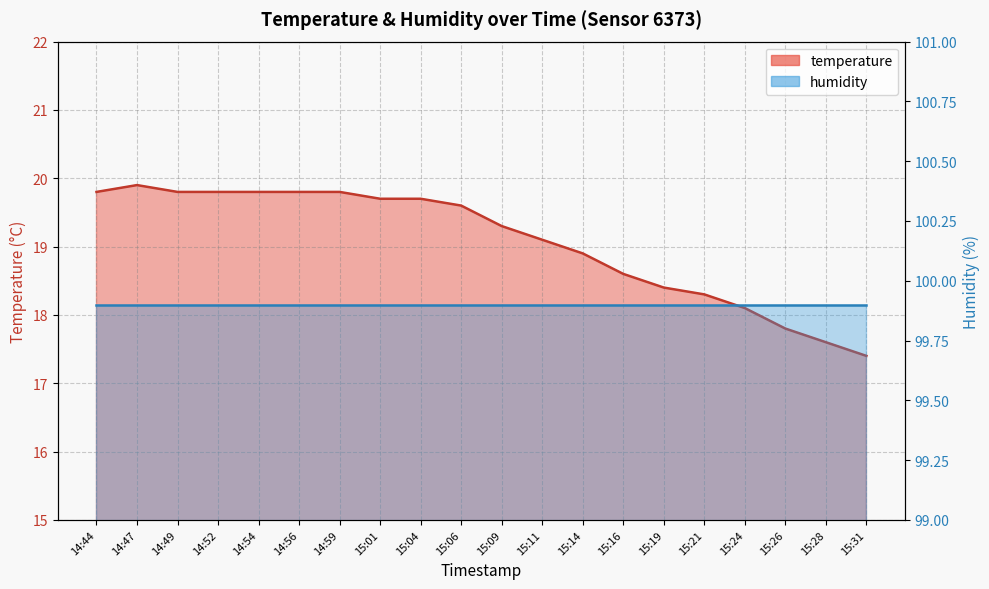

What is the sum of the values at 15:11 and 14:56?

38.9